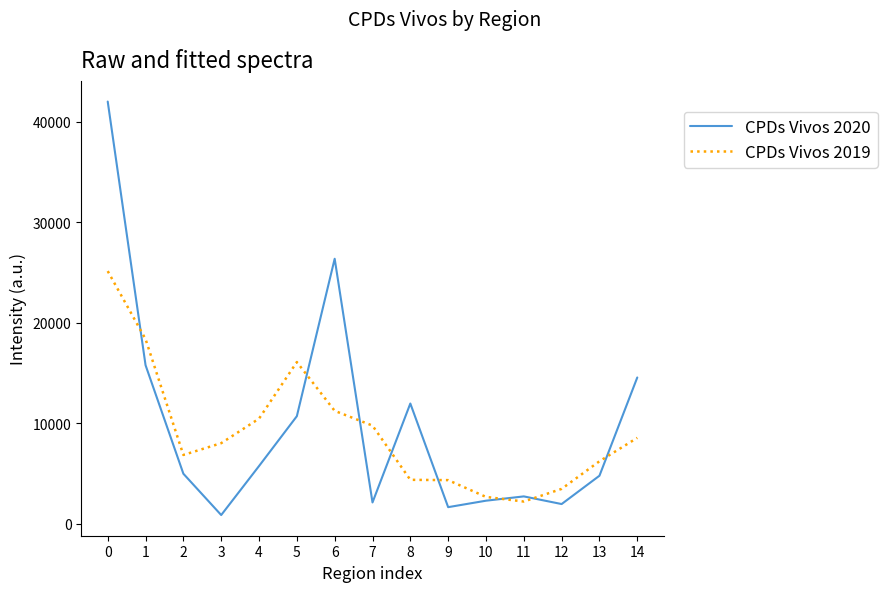

Which series has the largest range (max minus min)?

CPDs Vivos 2020